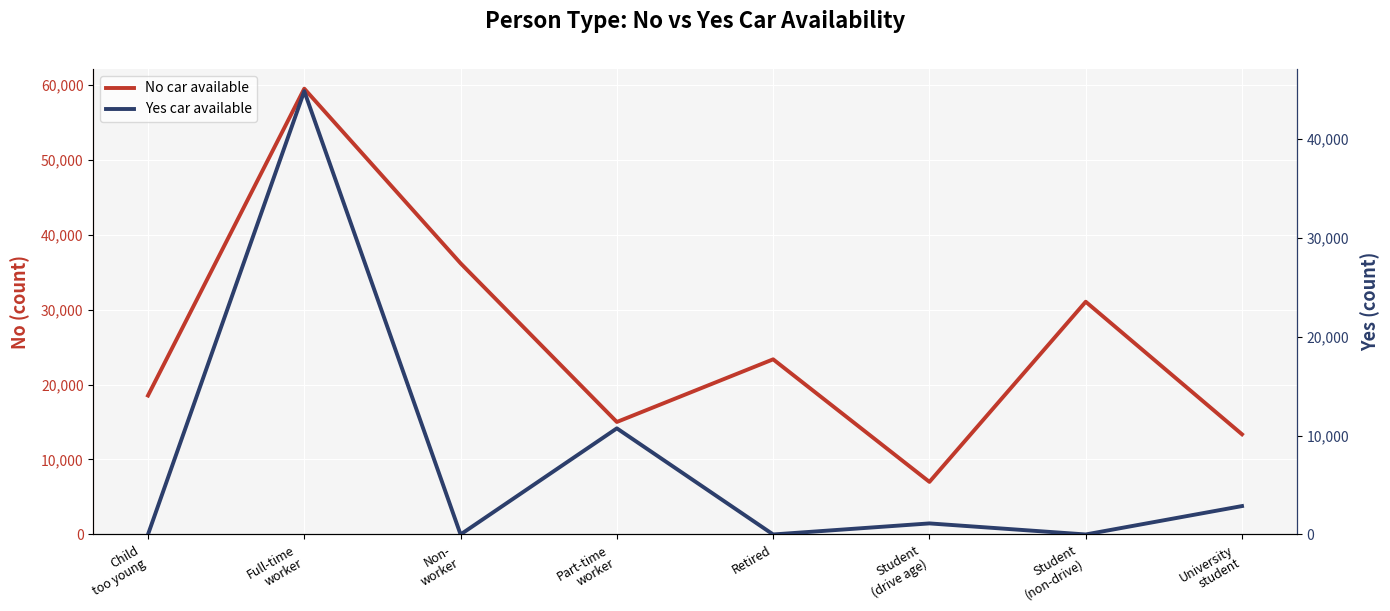

Reading left to right, list all the values displayed in this chart.

No: 18530	59459	36169	15004	23360	7013	31040	13359
Yes: 0	44812	0	10727	0	1118	0	2871